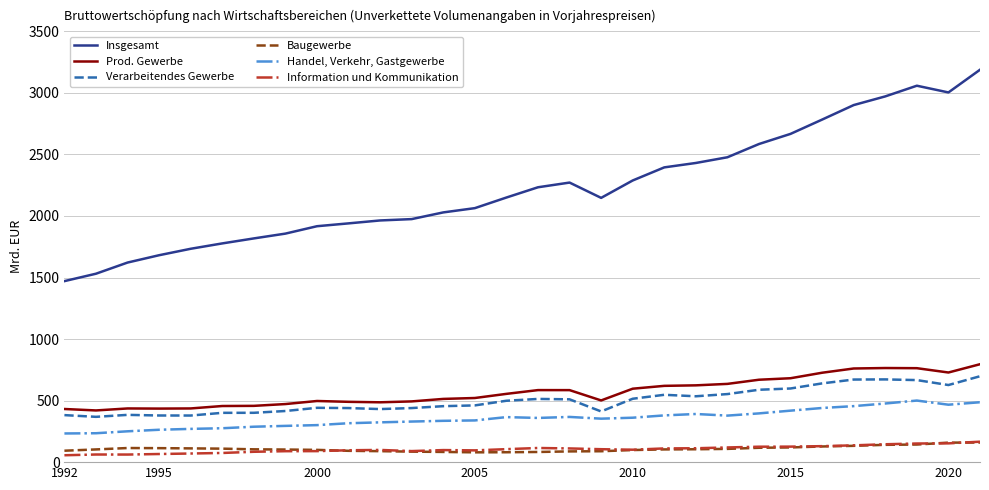

Does the chart have visible grid lines?

Yes